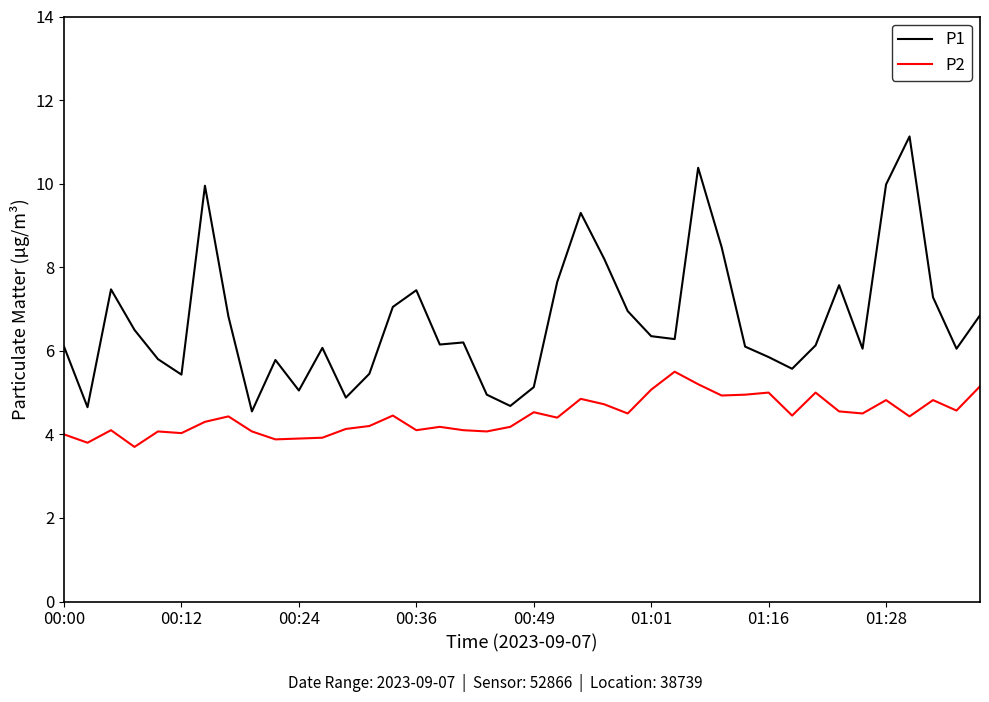

What is the minimum value shown in the chart?

3.7